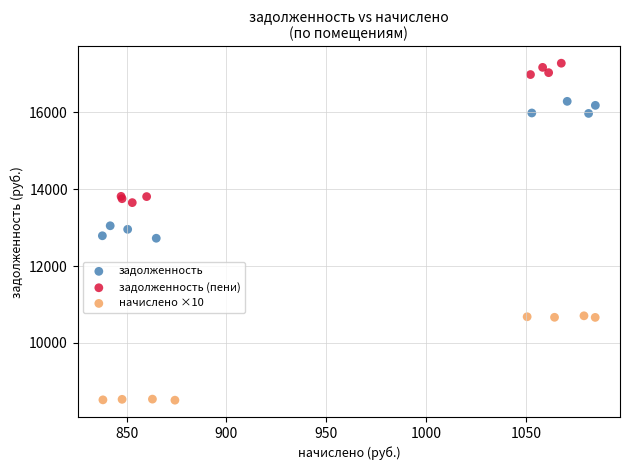

Which series reaches the minimum Y coordinate?

начислено ×10